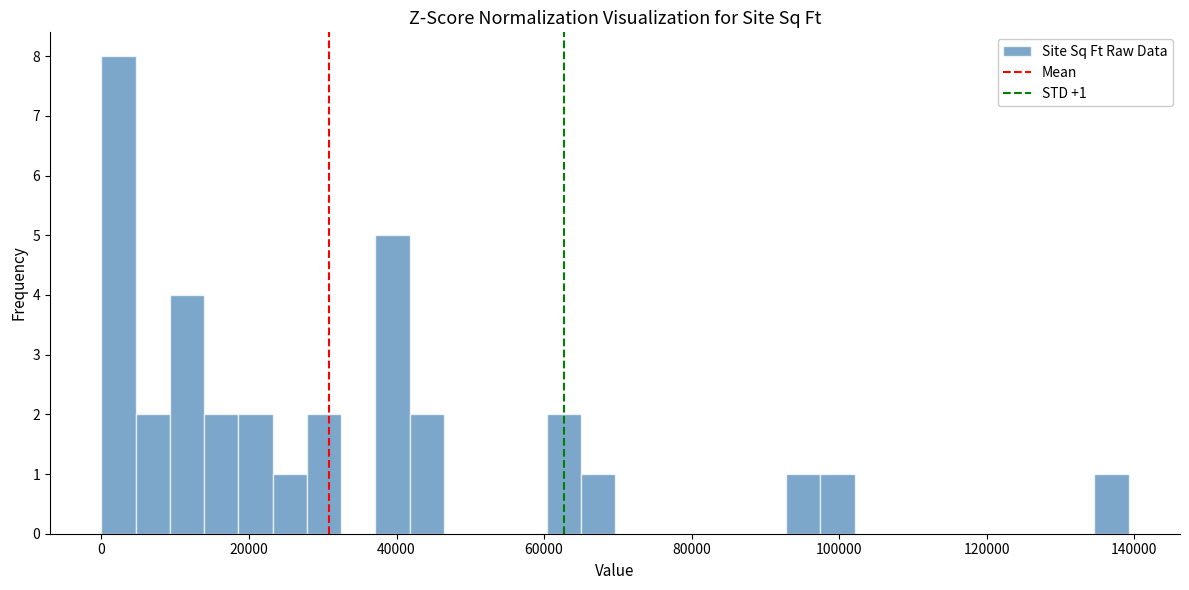

Read against the x-axis, roughly where is the centre of the tallest bar?

2000